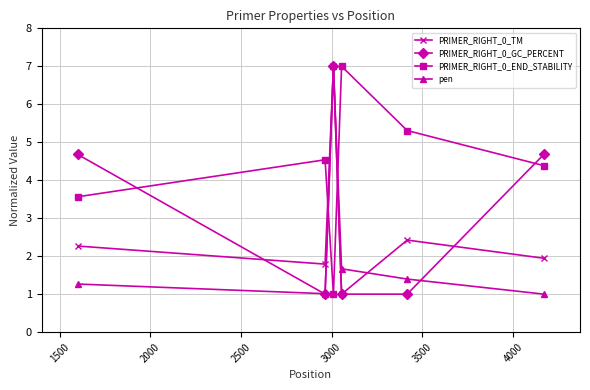

After their last crossing, which series has the higher values: PRIMER_RIGHT_0_END_STABILITY or PRIMER_RIGHT_0_TM?

PRIMER_RIGHT_0_END_STABILITY